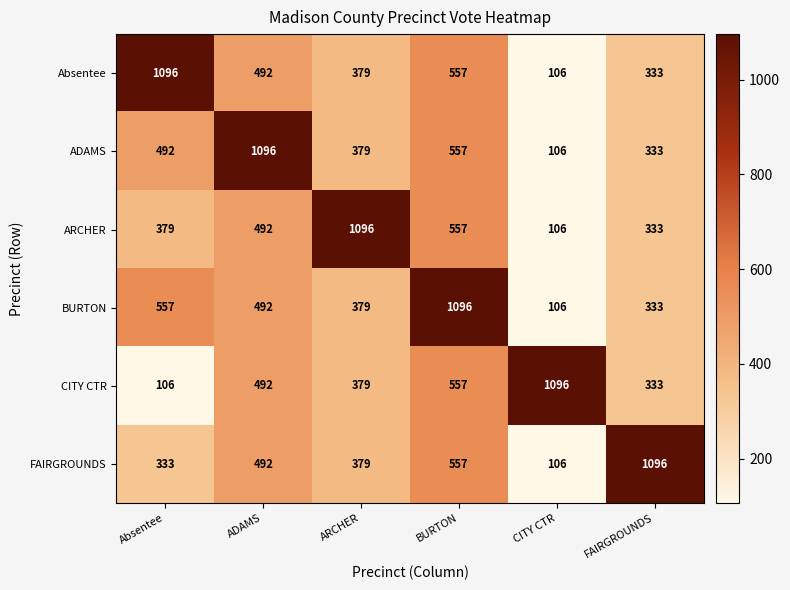

The ADAMS series shows 636 at ARCHER. True or false?

False